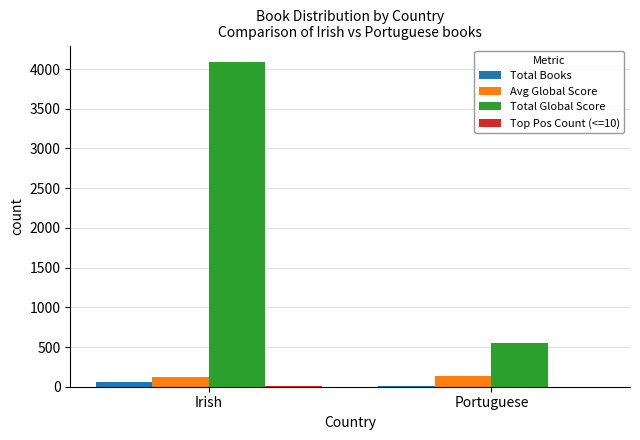

At which category is the sum across all series the highest?

Irish